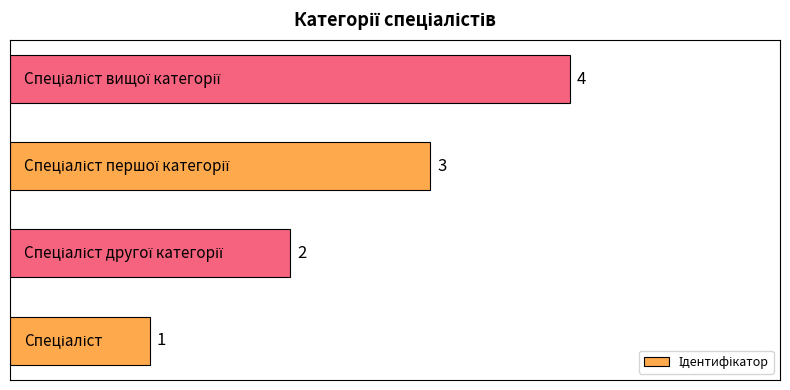

Count the values in the range 2 to 4.

3